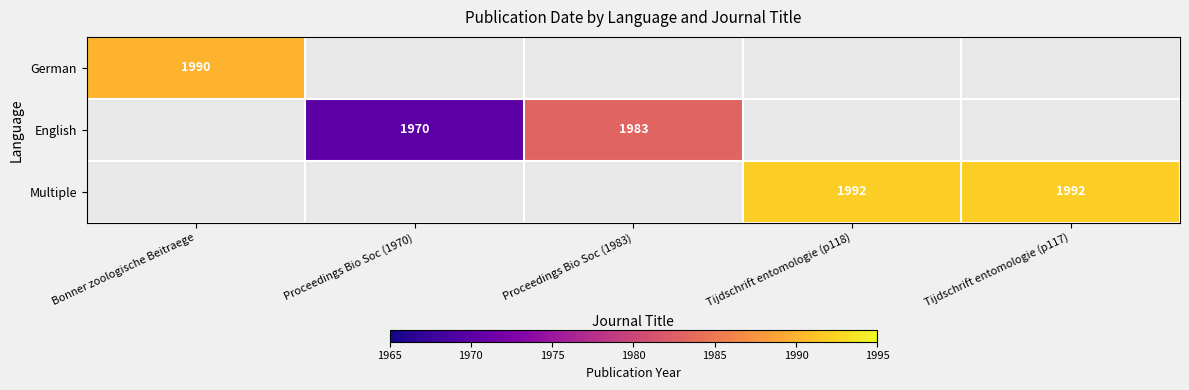

True or false: English has a value of 3421 at Proceedings Bio Soc (1970).

False